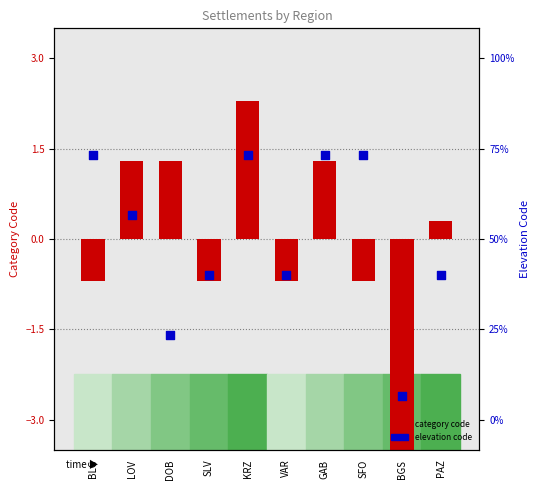

Which series has the largest total across all categories?

Elevation code (centered)